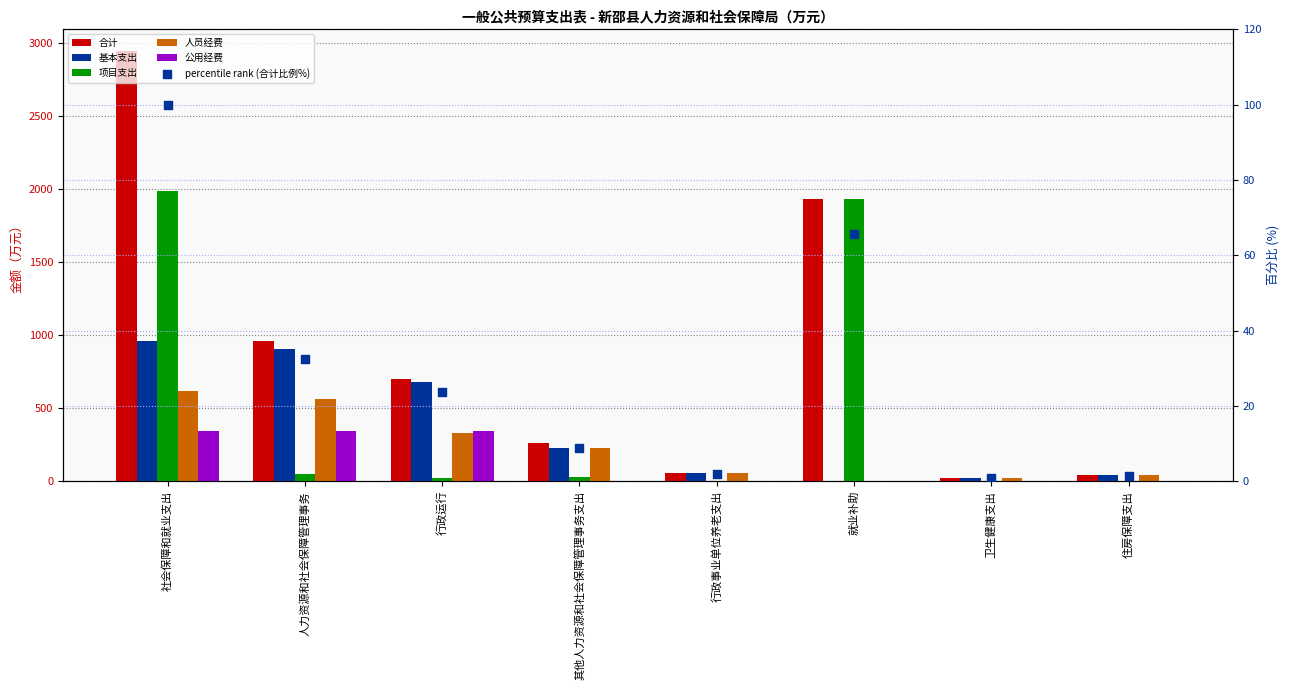

Is the value of 合计 at 卫生健康支出 greater than the value of 公用经费 at 就业补助?

Yes